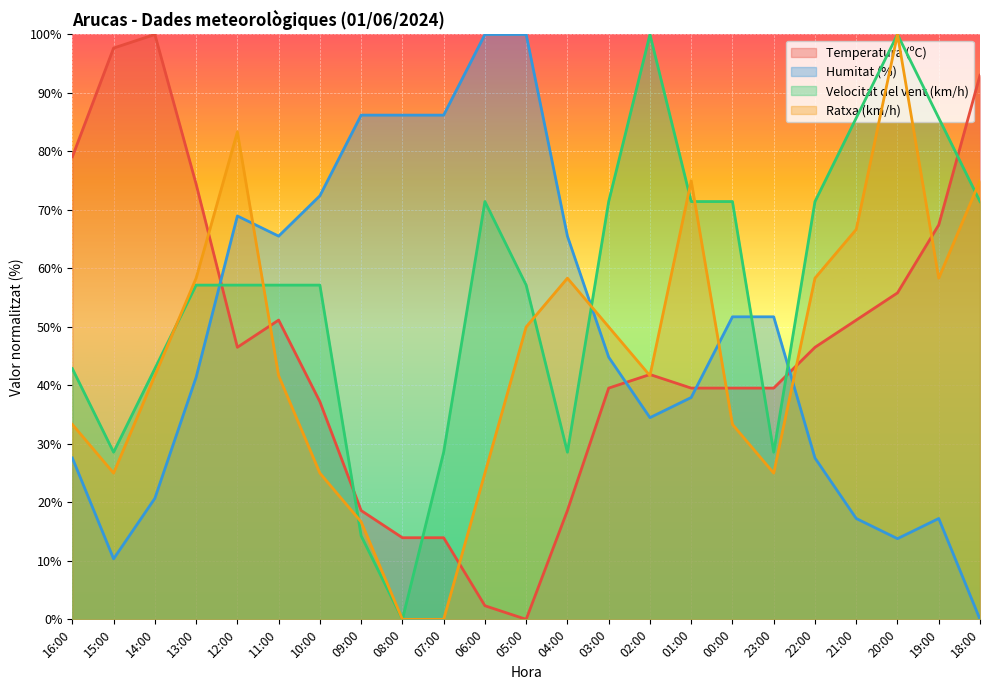

After their last crossing, which series has the higher values: Ratxa (km/h) or Temperatura (ºC)?

Temperatura (ºC)